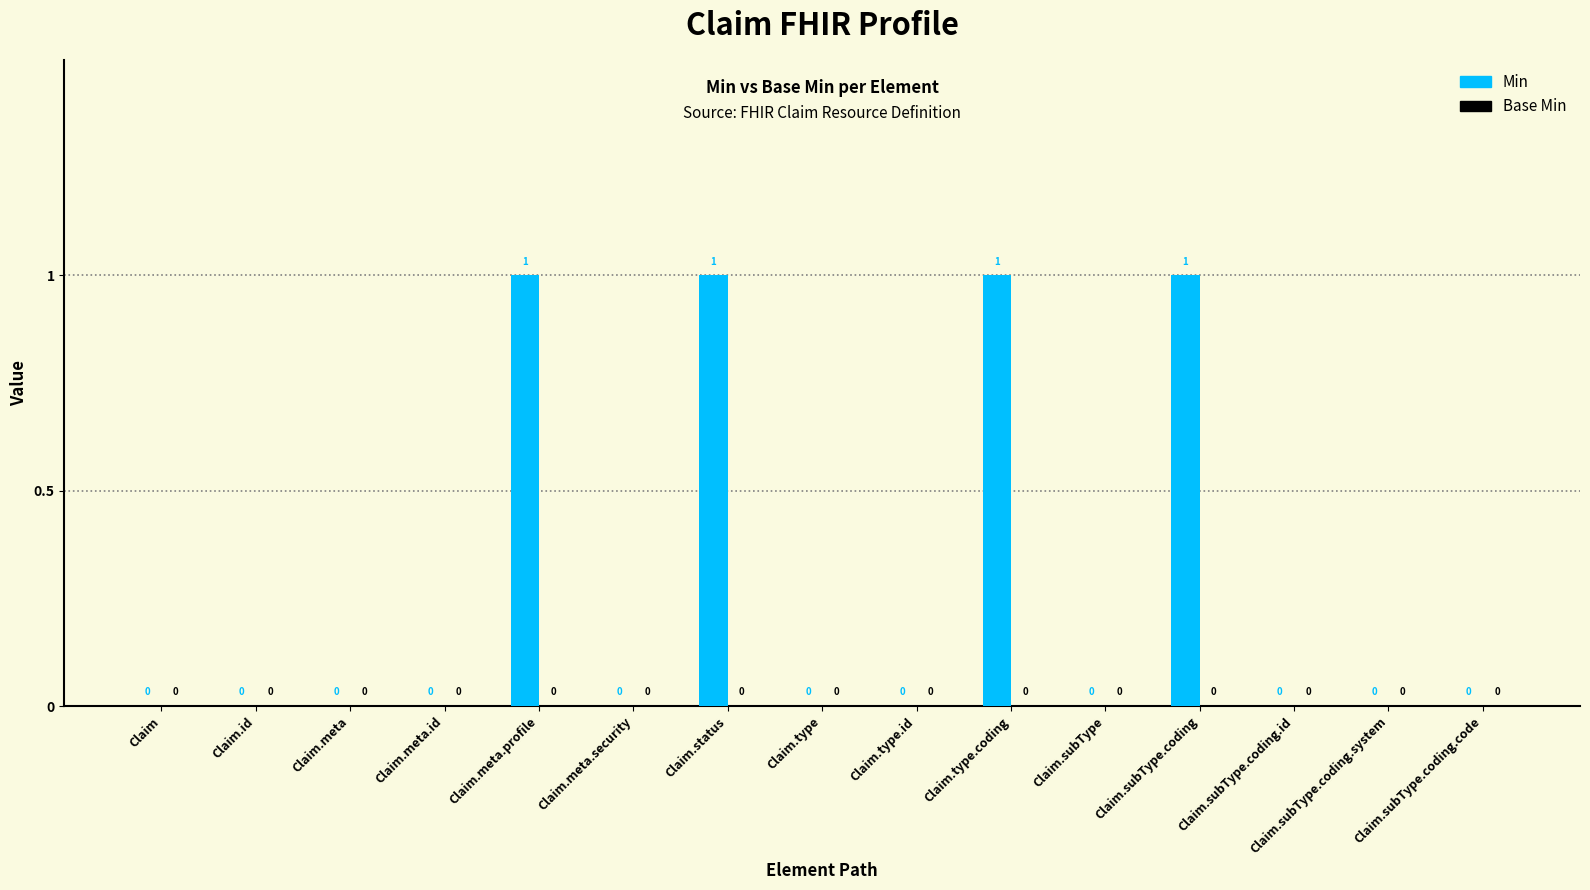

How many values are between 0 and 1?

15